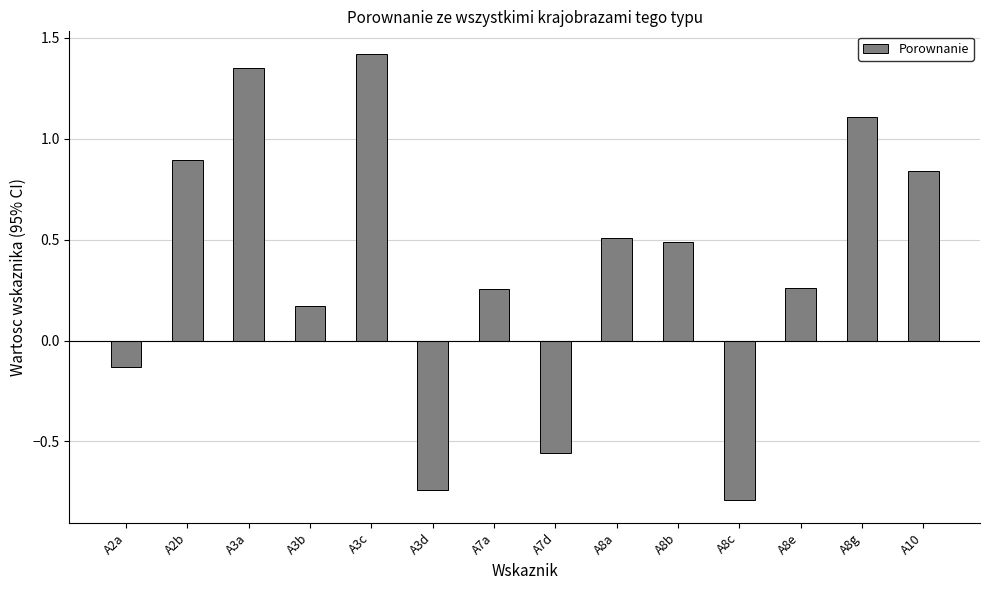

At which label is the value closest to 0?

A2a